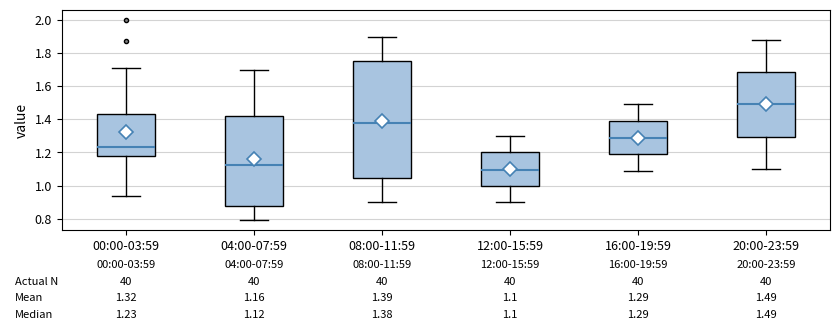

Which box is the tallest, from its lower edge to its upper edge?

08:00-11:59